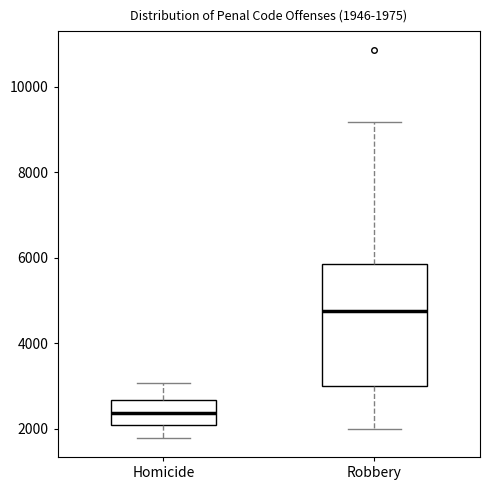

Which box's median line is the lowest?

Homicide